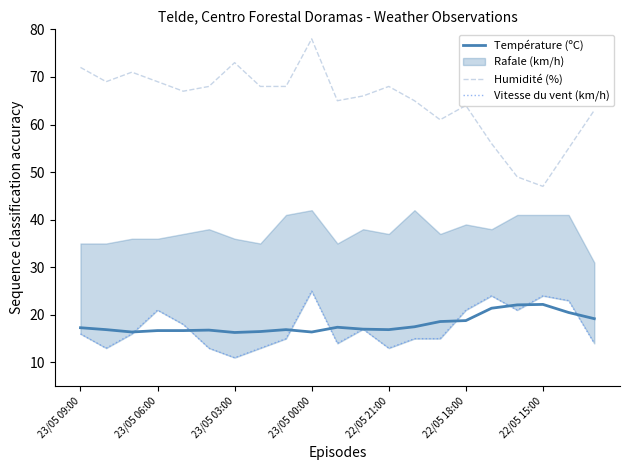

How many data points in Humidité (%) are above 67?

10